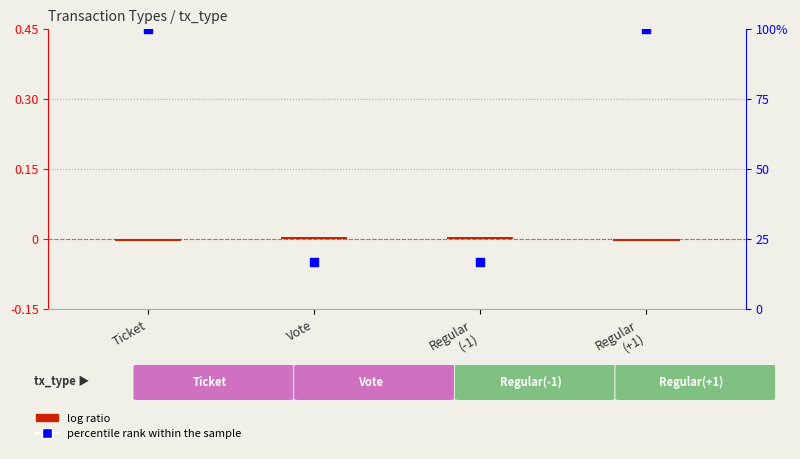

Which series has the largest Y range (max minus min)?

percentile rank within the sample